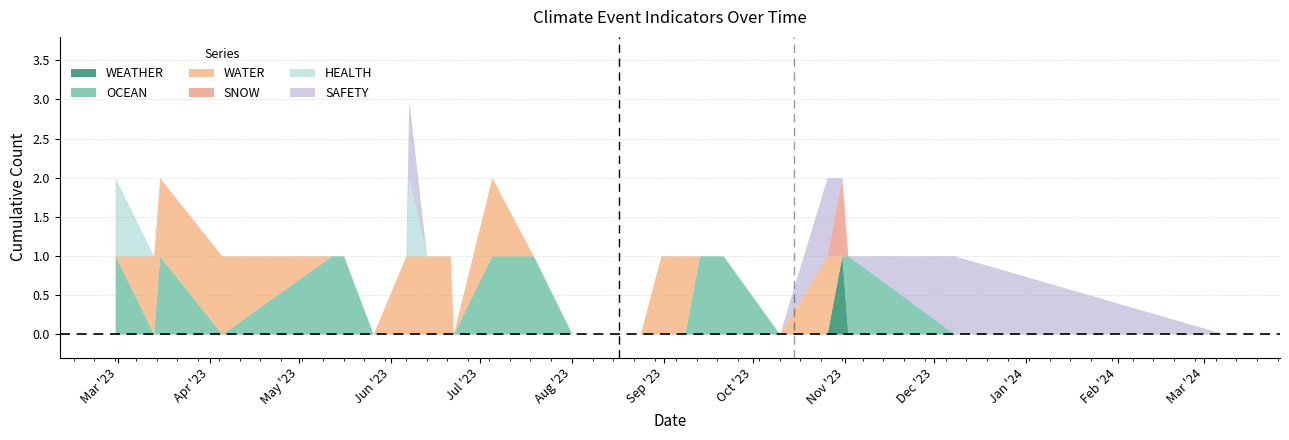

What is the sum of the WATER values at 2023-06-07 and 2023-08-08?

1